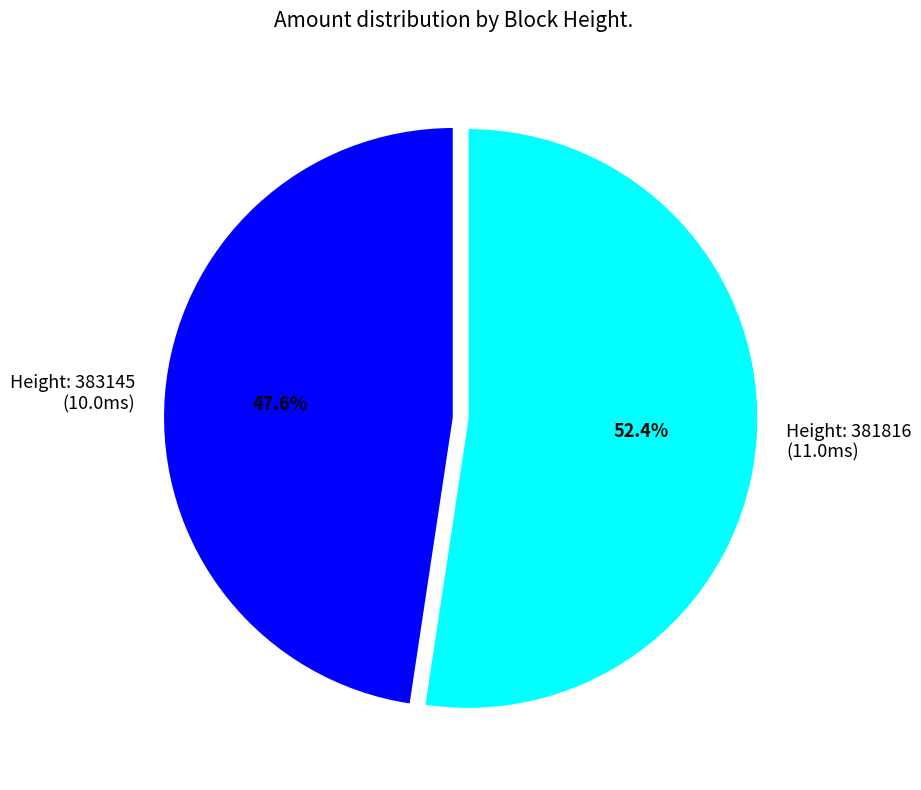

Is there a majority slice in this chart?

Yes